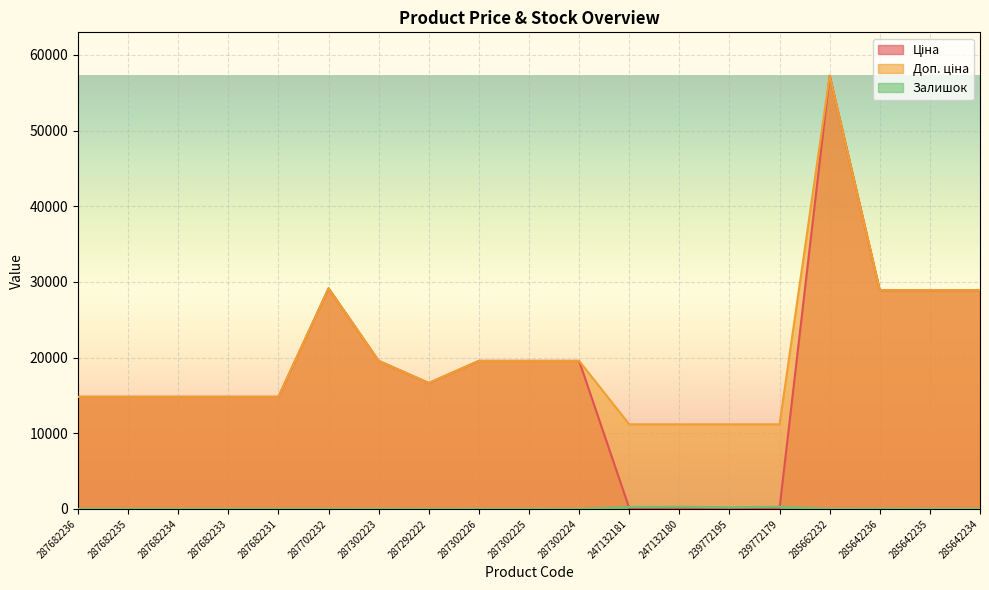

How many lines are shown in the chart?

3